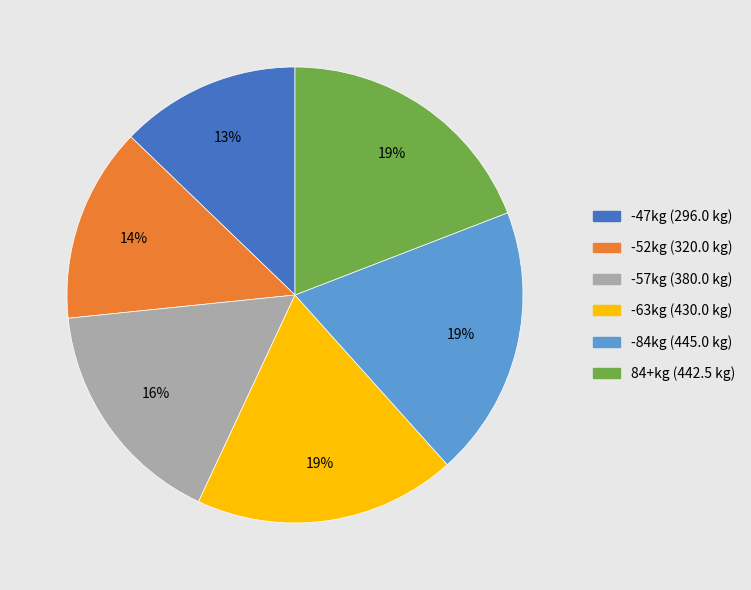

To the nearest percent, what portion does -63kg represent?

19%